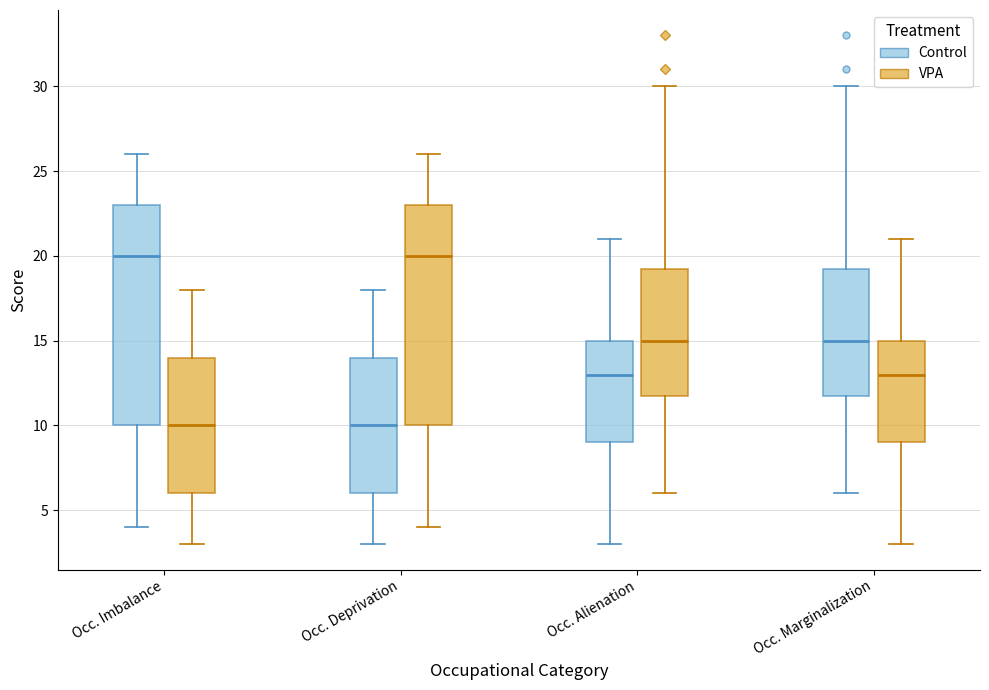

Reading left to right, read every box against the y-axis: the position of its median line, the range the box covers, and the ends of its whiskers. The values are not printed on the chart, so give them approximately, as read against the axis.

Occ. Imbalance (Control): median 20.0, box 10.0 to 23.0, whiskers 4.0 to 26.0
Occ. Imbalance (VPA): median 10.0, box 6.0 to 14.0, whiskers 3.0 to 18.0
Occ. Deprivation (Control): median 10.0, box 6.0 to 14.0, whiskers 3.0 to 18.0
Occ. Deprivation (VPA): median 20.0, box 10.0 to 23.0, whiskers 4.0 to 26.0
Occ. Alienation (Control): median 13.0, box 9.0 to 15.0, whiskers 3.0 to 21.0
Occ. Alienation (VPA): median 15.0, box 12.0 to 19.5, whiskers 6.0 to 30.0
Occ. Marginalization (Control): median 15.0, box 12.0 to 19.5, whiskers 6.0 to 30.0
Occ. Marginalization (VPA): median 13.0, box 9.0 to 15.0, whiskers 3.0 to 21.0